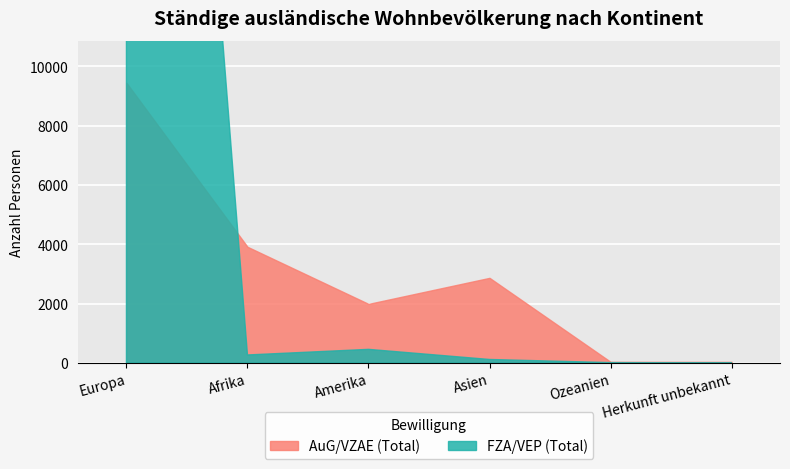

At how many categories does at least one series exceed 32701?

1